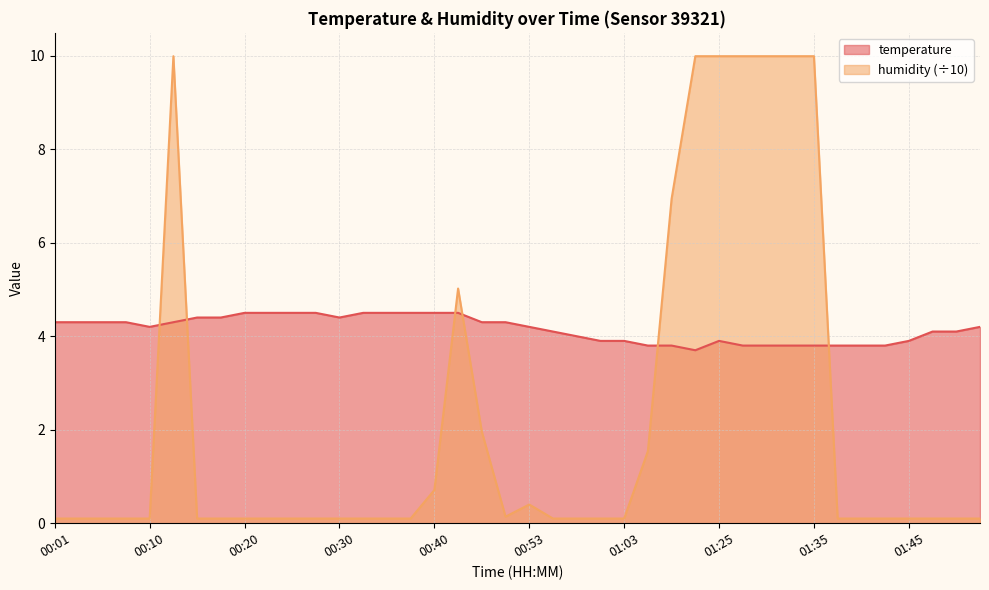

How many times do temperature and humidity cross each other?

6